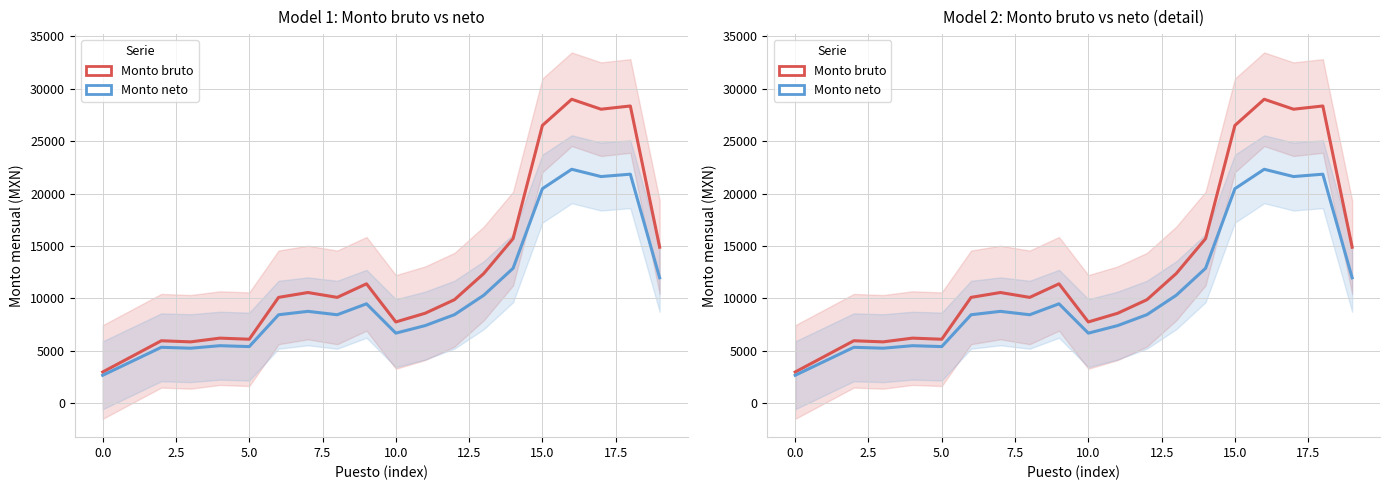

Which has a higher value, 15.0 or 18?

18